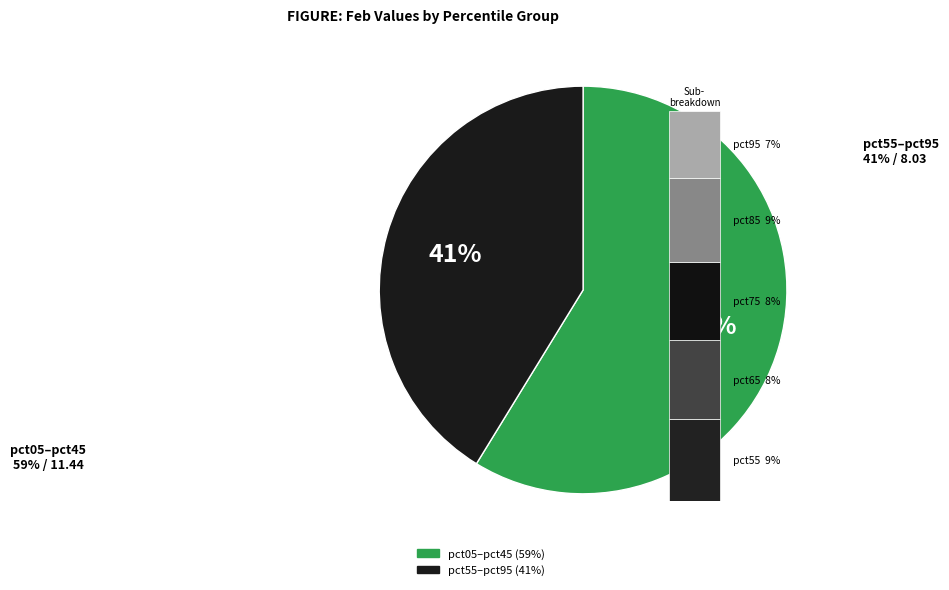

What is the smallest slice in the pie chart?

pct95